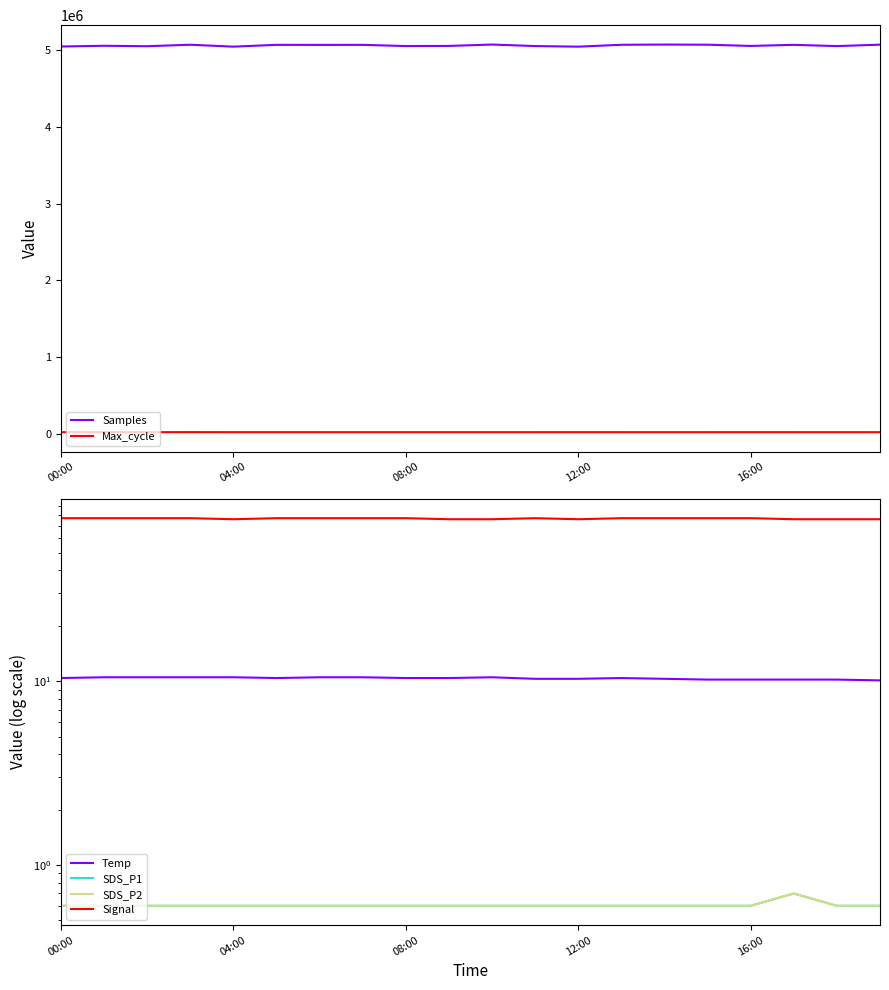

True or false: Samples and Max_cycle cross at least once.

False